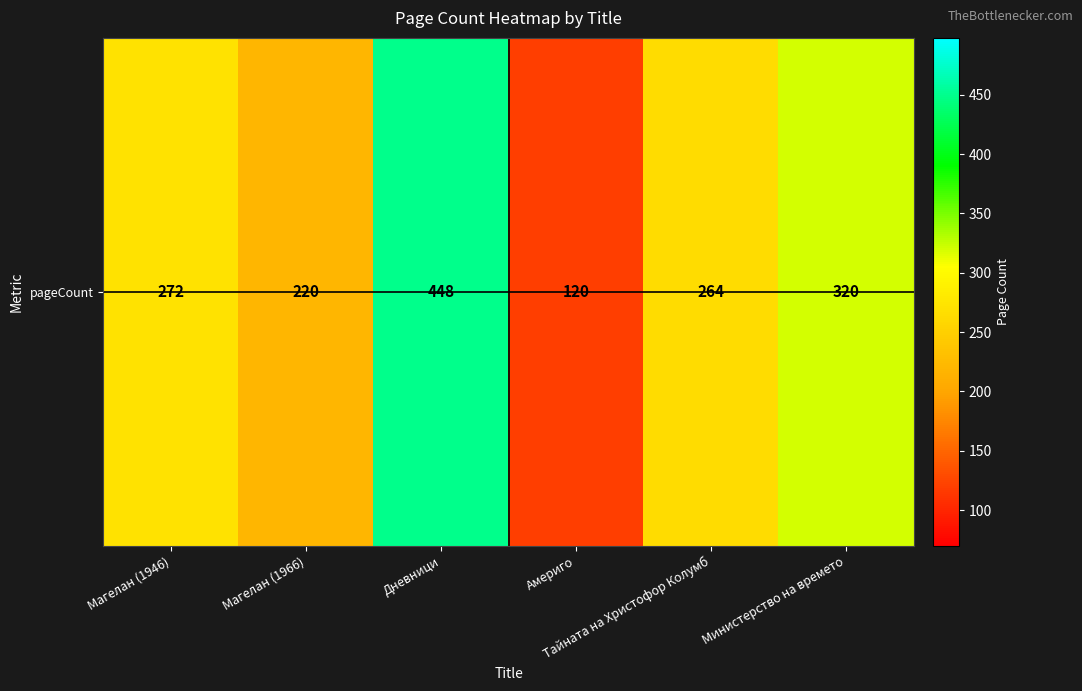

What is the sum of all values?

1644